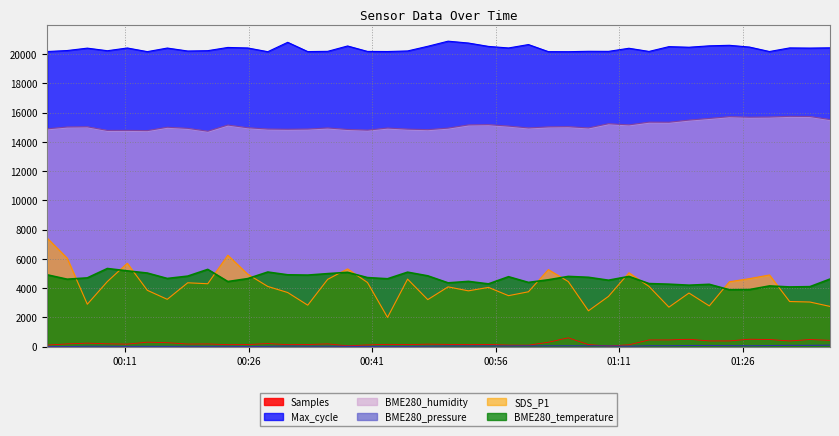

Which series has the largest total across all categories?

Max_cycle